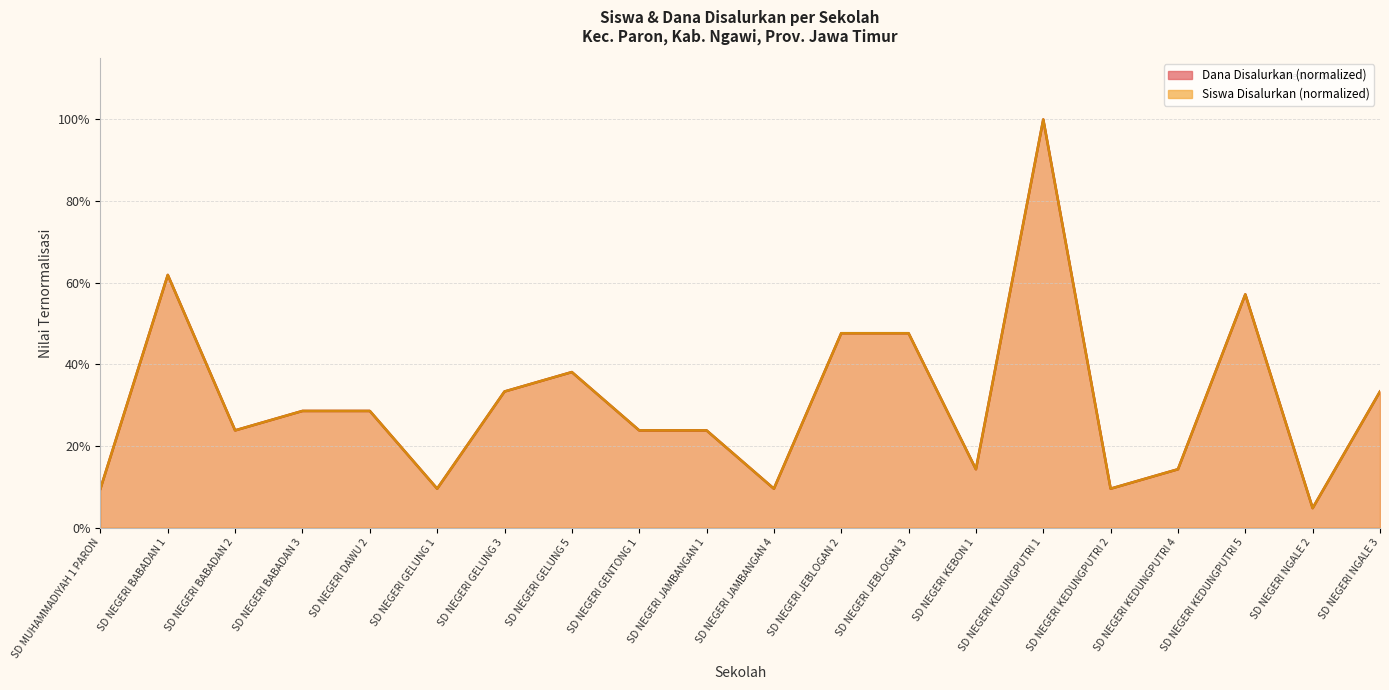

How many lines are shown in the chart?

2